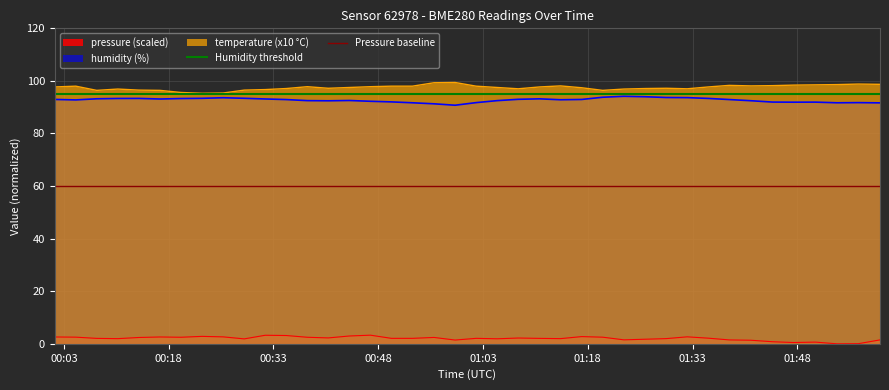

True or false: pressure (scaled) and humidity (%) cross at least once.

False